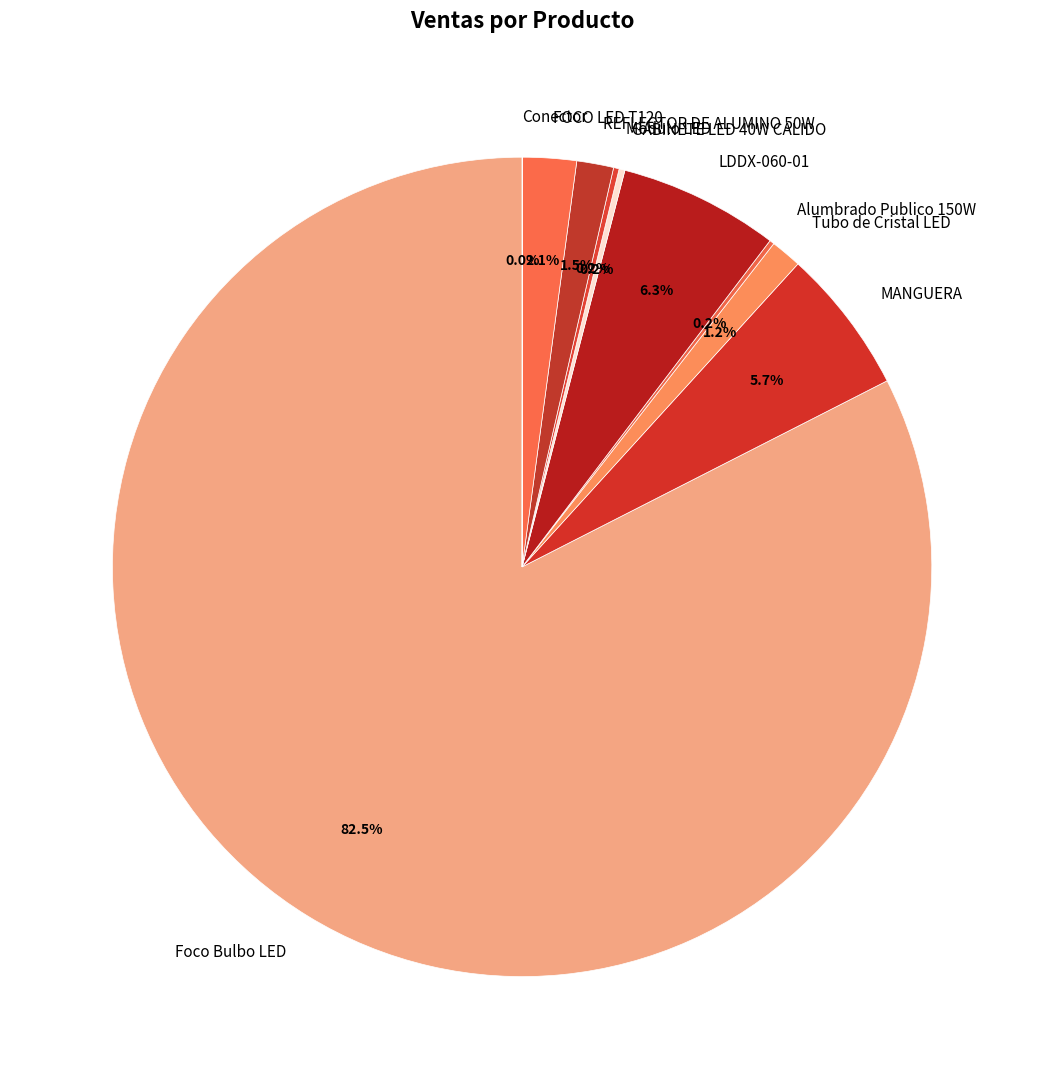

How much of the chart is everything except LDDX-060-01?

93.7%